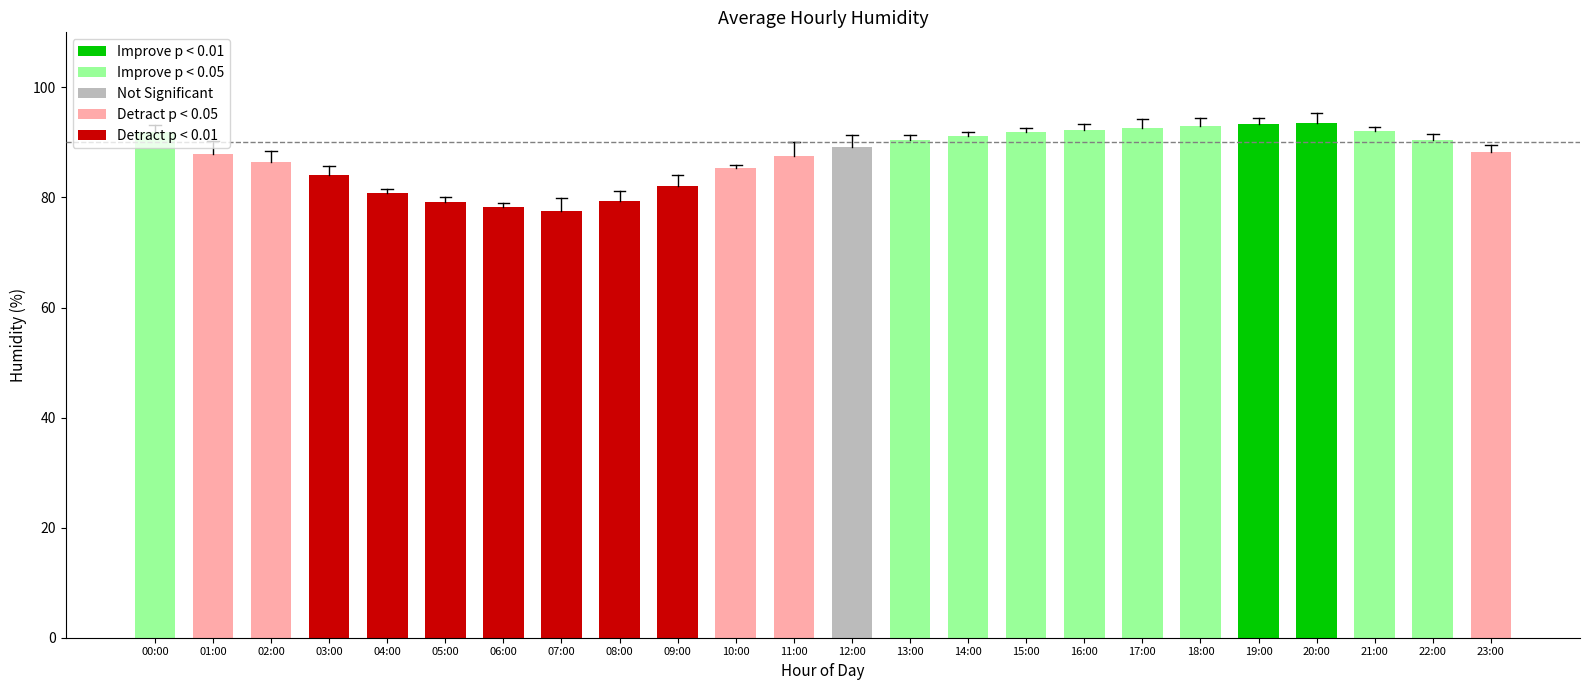

What is the difference between the second highest and minimum values?

15.7